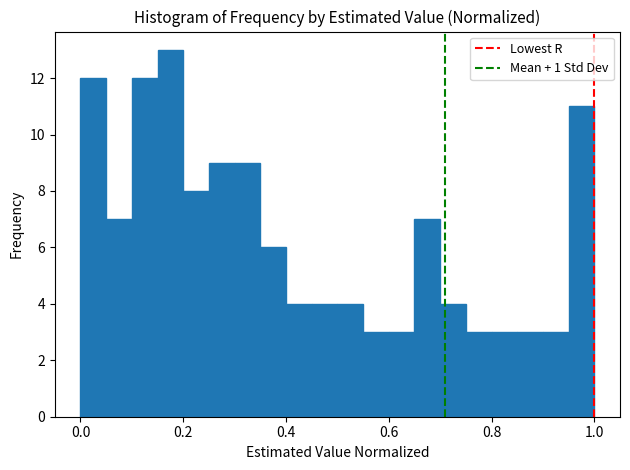

Read against the x-axis, roughly where is the centre of the tallest bar?

0.18